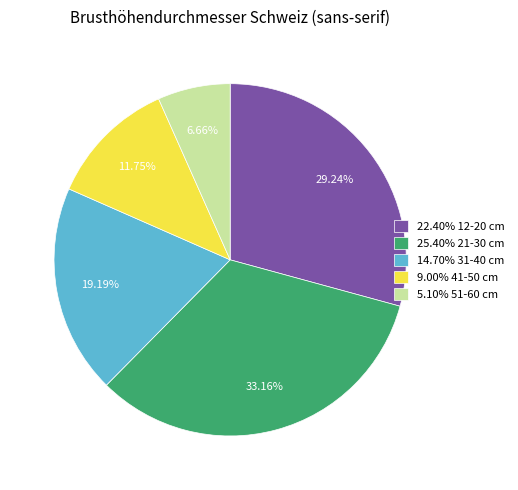

Is the sum of 5.10% 51-60 cm and 14.70% 31-40 cm greater than half?

No